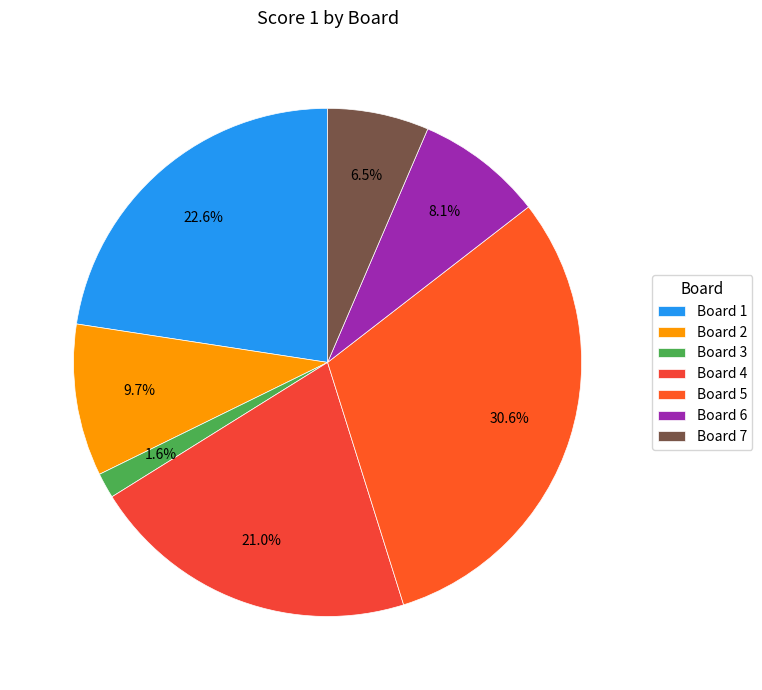

What is the change in value from Board 1 to Board 2?

-8